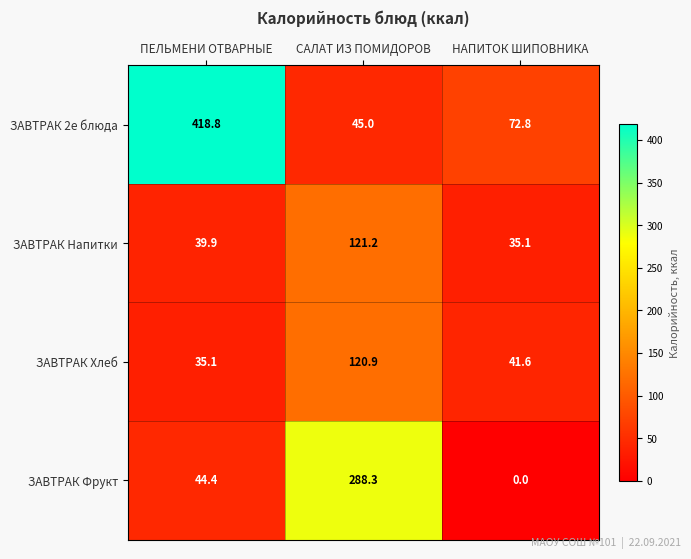

Reading left to right, list all the values displayed in this chart.

ЗАВТРАК 2е блюда: ПЕЛЬМЕНИ ОТВАРНЫЕ=418.8	САЛАТ ИЗ ПОМИДОРОВ=45.0	НАПИТОК ШИПОВНИКА=72.8
ЗАВТРАК Напитки: ПЕЛЬМЕНИ ОТВАРНЫЕ=39.9	САЛАТ ИЗ ПОМИДОРОВ=121.2	НАПИТОК ШИПОВНИКА=35.1
ЗАВТРАК Хлеб: ПЕЛЬМЕНИ ОТВАРНЫЕ=35.1	САЛАТ ИЗ ПОМИДОРОВ=120.9	НАПИТОК ШИПОВНИКА=41.6
ЗАВТРАК Фрукт: ПЕЛЬМЕНИ ОТВАРНЫЕ=44.4	САЛАТ ИЗ ПОМИДОРОВ=288.3	НАПИТОК ШИПОВНИКА=0.0